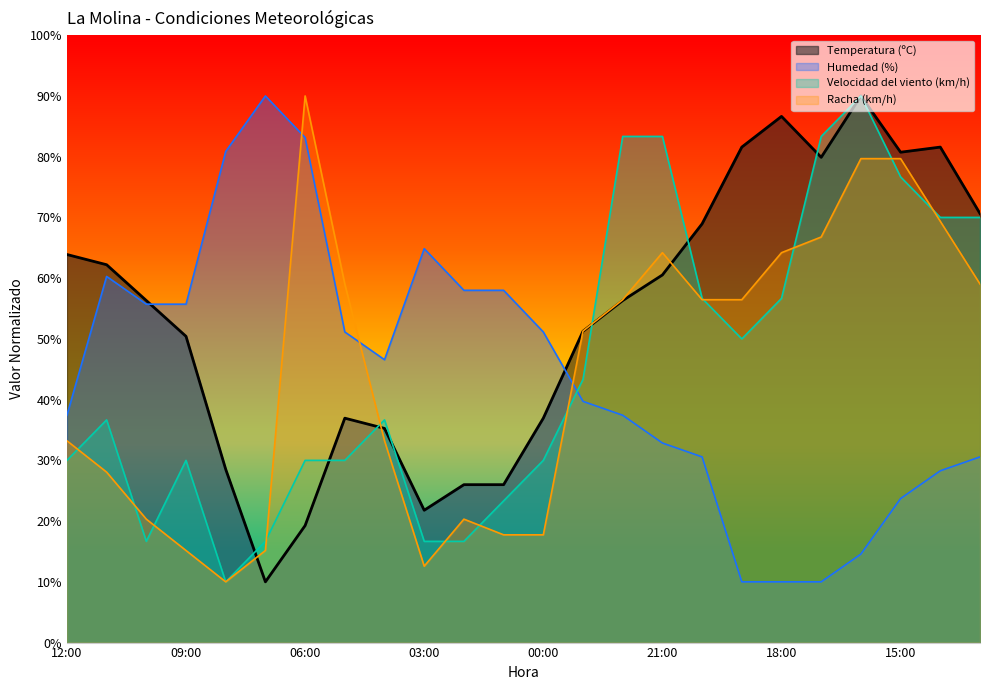

Is the value of Racha (km/h) at 03:00 greater than the value of Humedad (%) at 15:00?

No